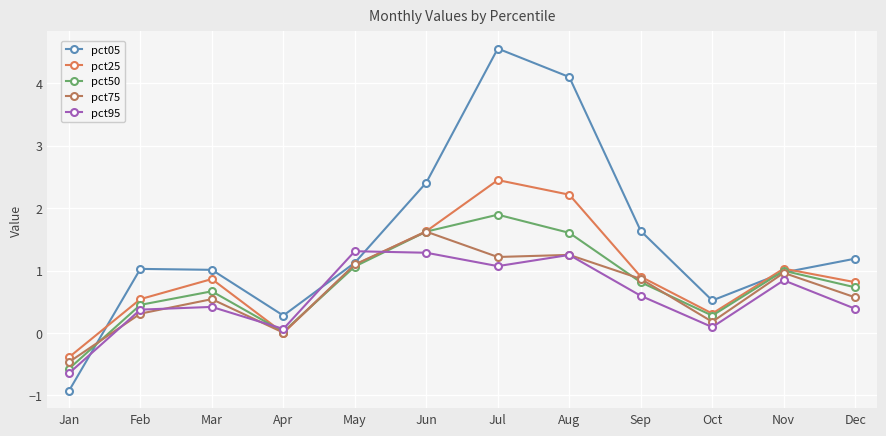

At which label is pct50 closest to 0?

Apr